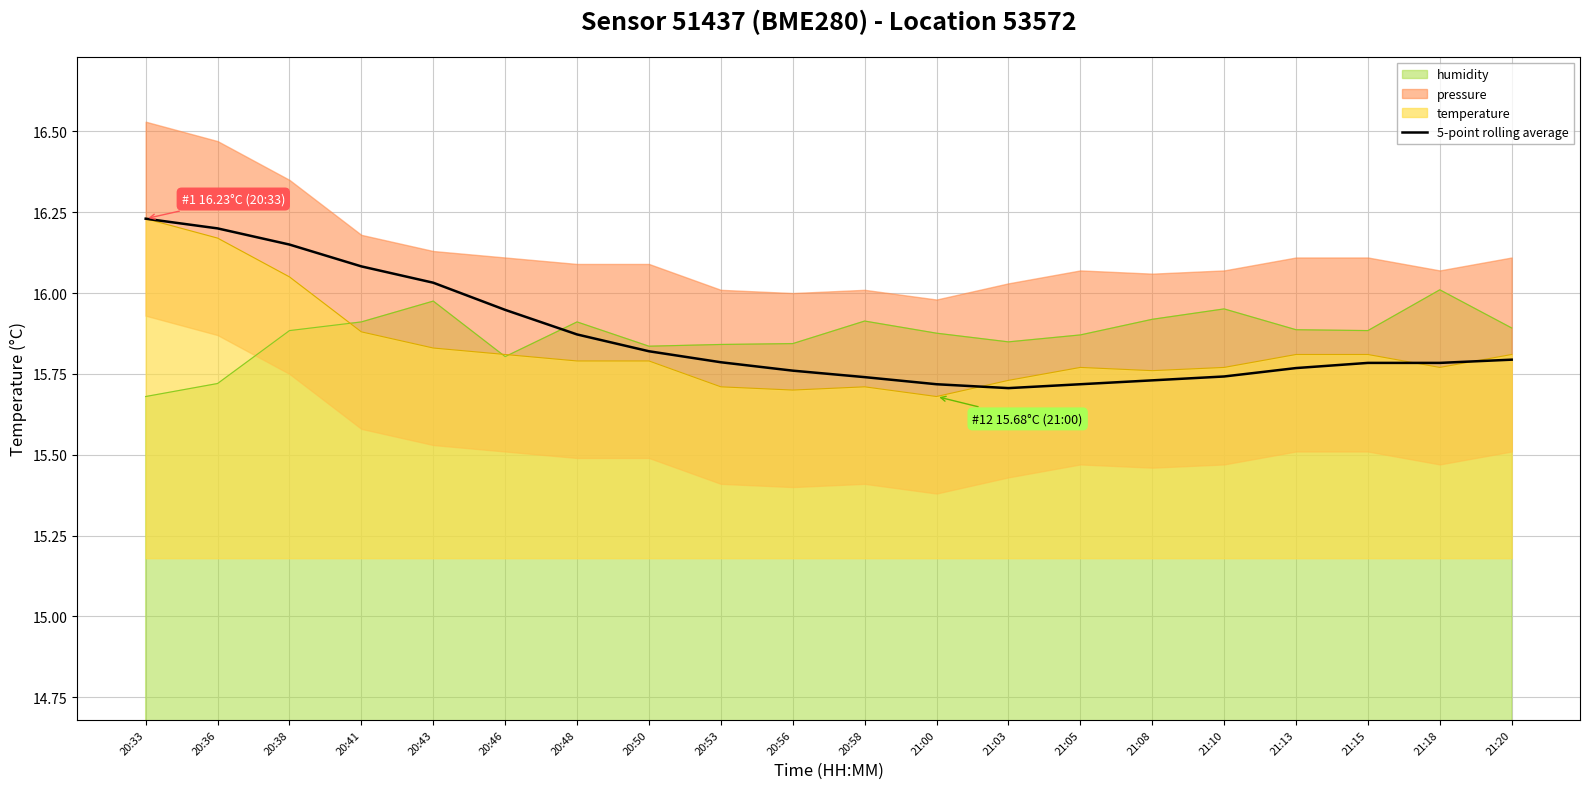

Reading left to right, extract all data points from this chart.

20:33=16.2	20:36=16.2	20:38=16.2	20:41=16.1	20:43=16.0	20:46=15.9	20:48=15.9	20:50=15.8	20:53=15.8	20:56=15.8	20:58=15.7	21:00=15.7	21:03=15.7	21:05=15.7	21:08=15.7	21:10=15.7	21:13=15.8	21:15=15.8	21:18=15.8	21:20=15.8